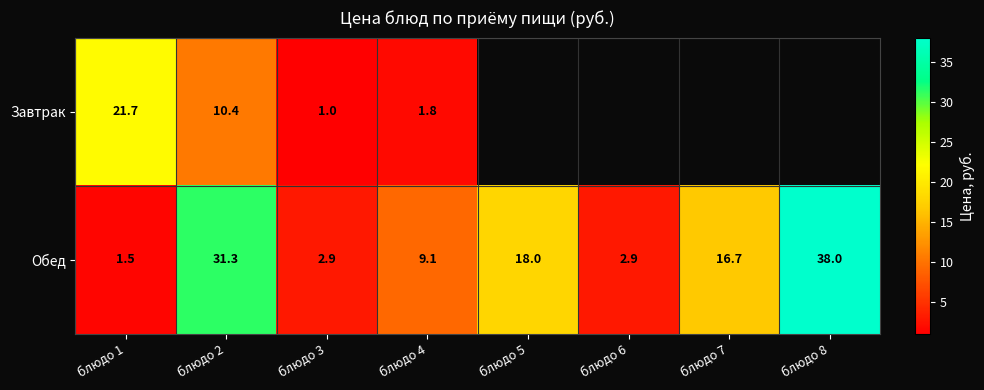

Count the number of categories in the chart.

8